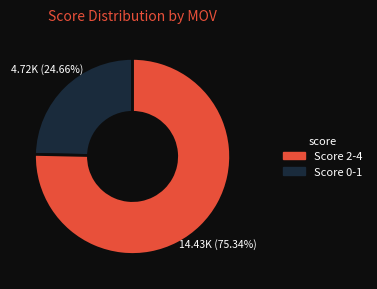

To the nearest percent, what is the difference between the largest and smallest slice percentages?

51%